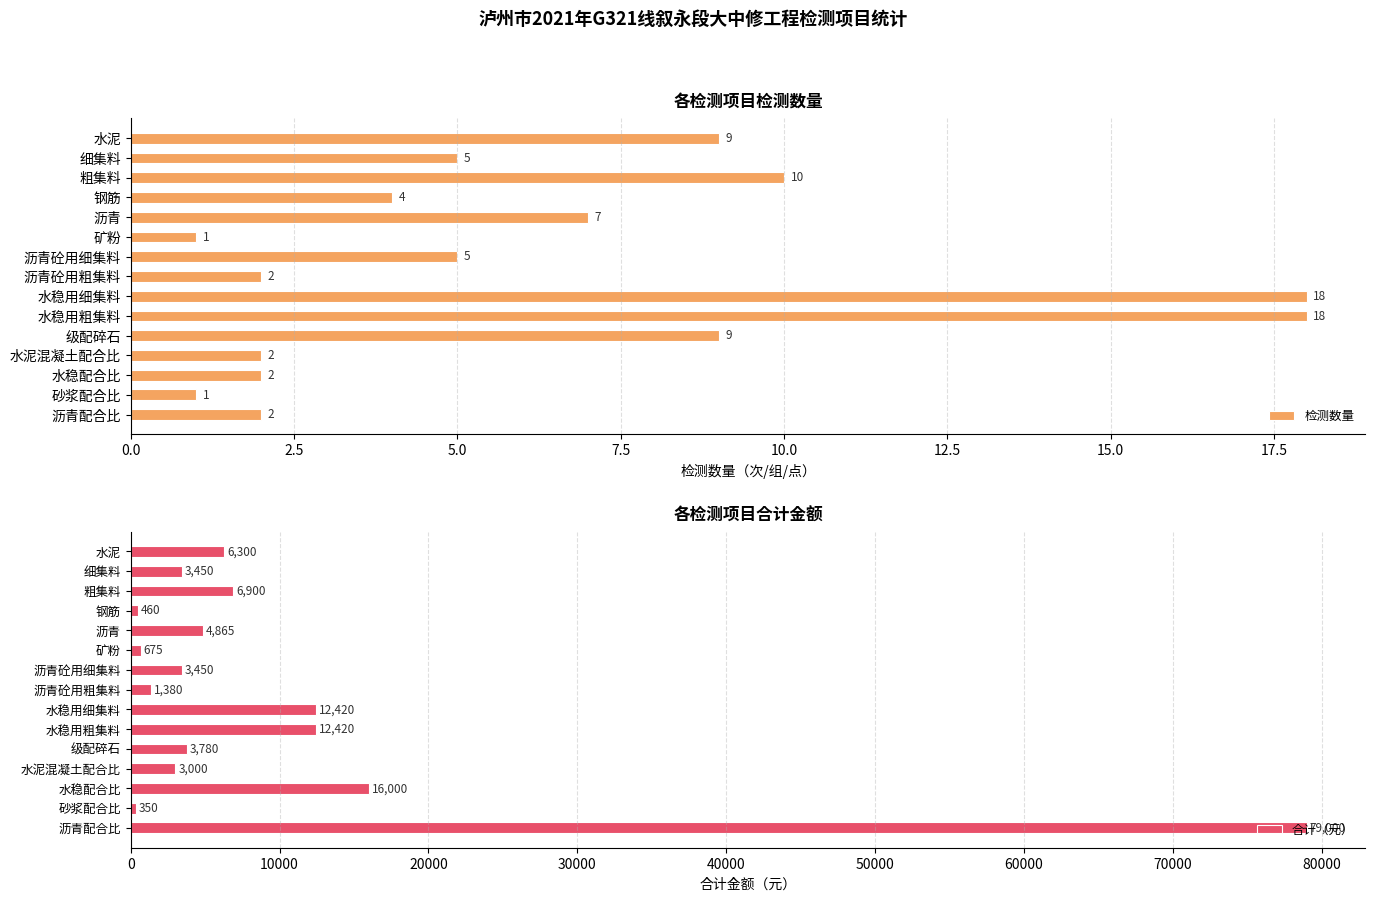

How many bars are there in total?

30